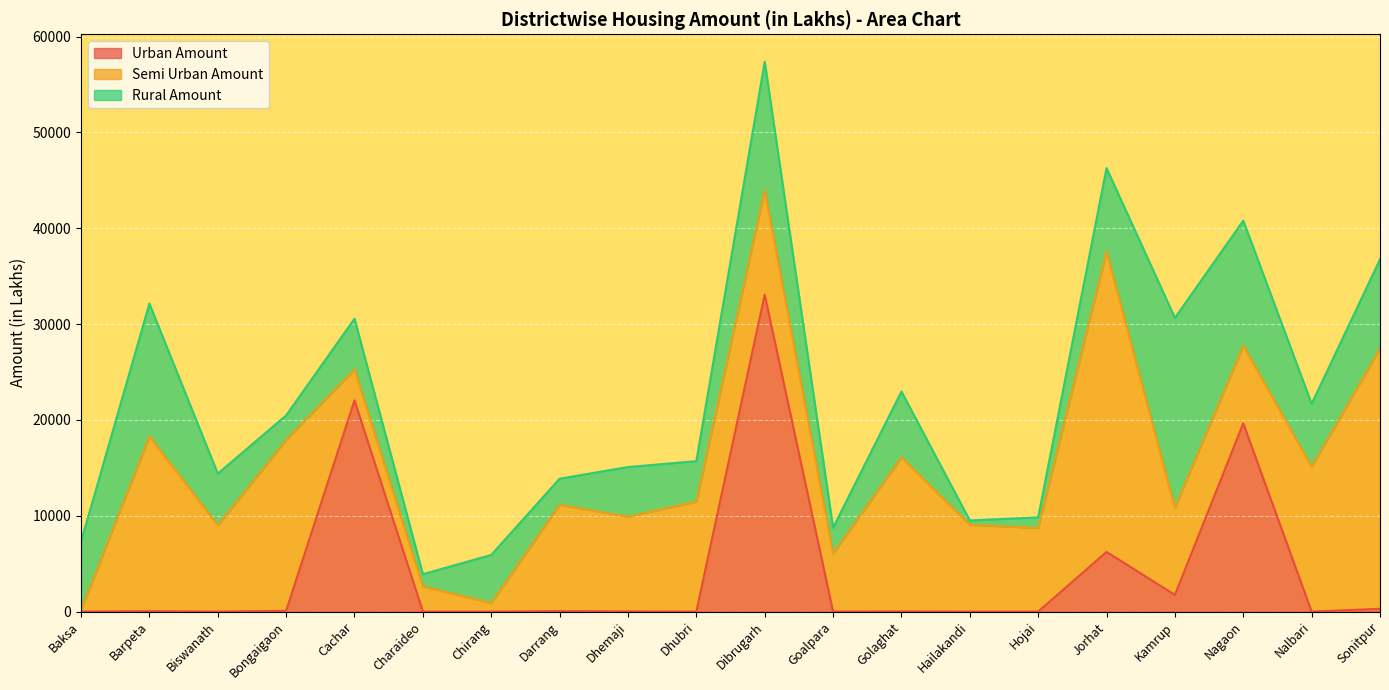

What is the average value of the Semi Urban Amount series?

11317.3